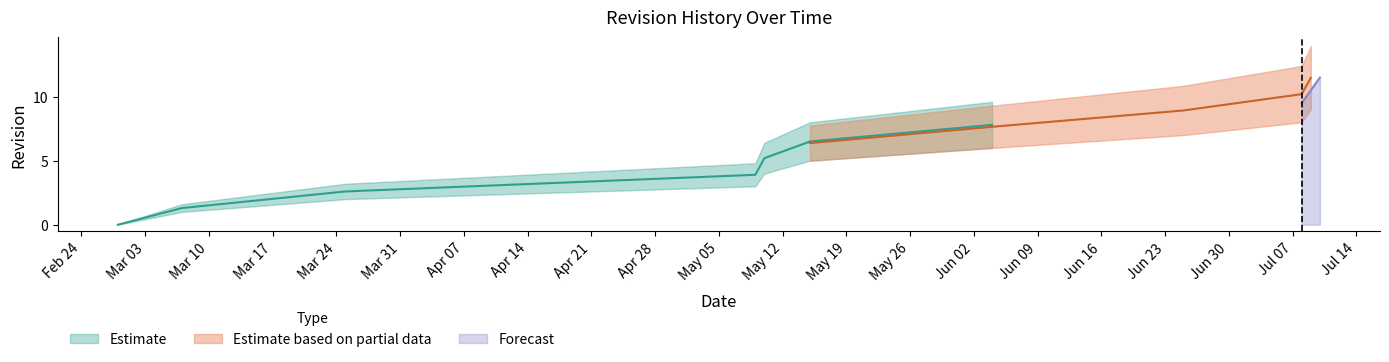

How many values are between 2 and 8?

7